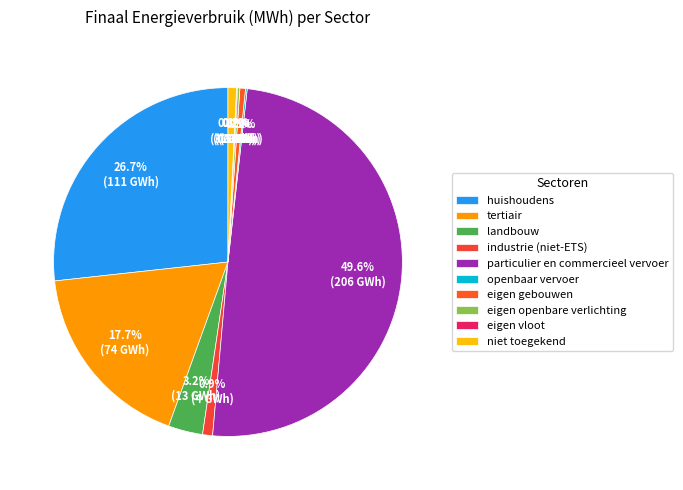

Rank the categories by value from highest to lowest.

particulier en commercieel vervoer, huishoudens, tertiair, landbouw, industrie (niet-ETS), niet toegekend, eigen gebouwen, eigen openbare verlichting, openbaar vervoer, eigen vloot